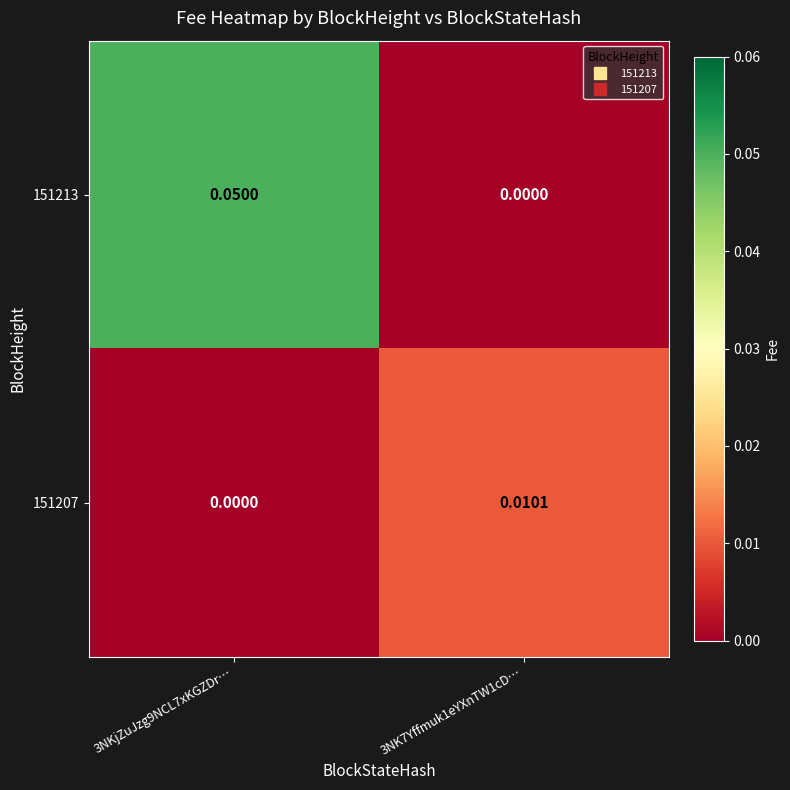

Is the value of 151213 at 3NKjZuJzg9NCL7xKGZDr… greater than the value of 151207 at 3NK7Yffmuk1eYXnTW1cD…?

Yes